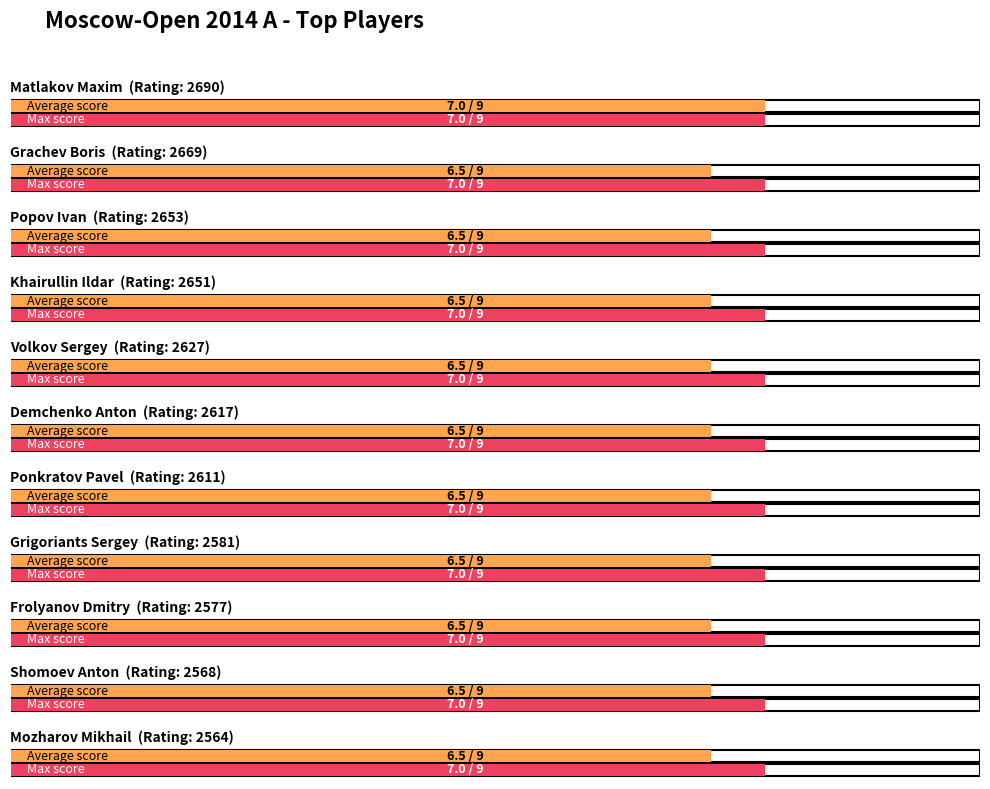

At which label is Max Score closest to 6?

Grachev Boris